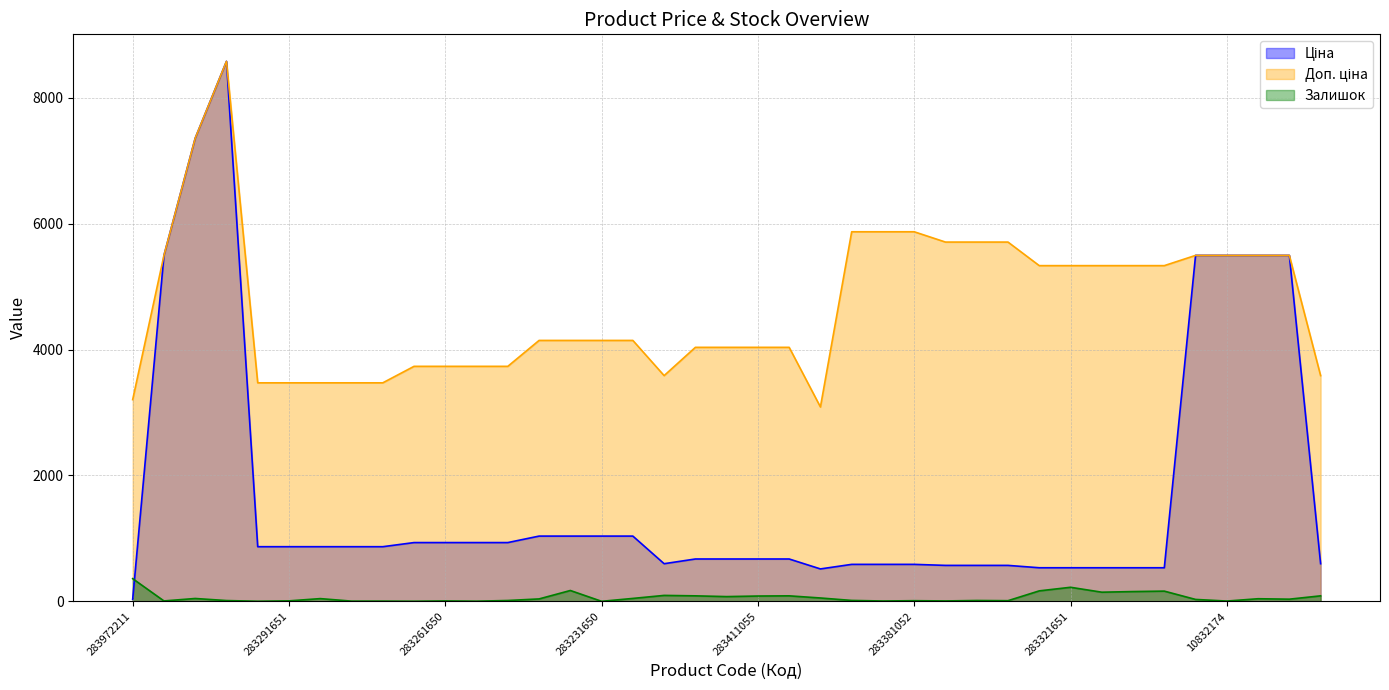

How many values in the Доп. ціна series are below 4145?

17